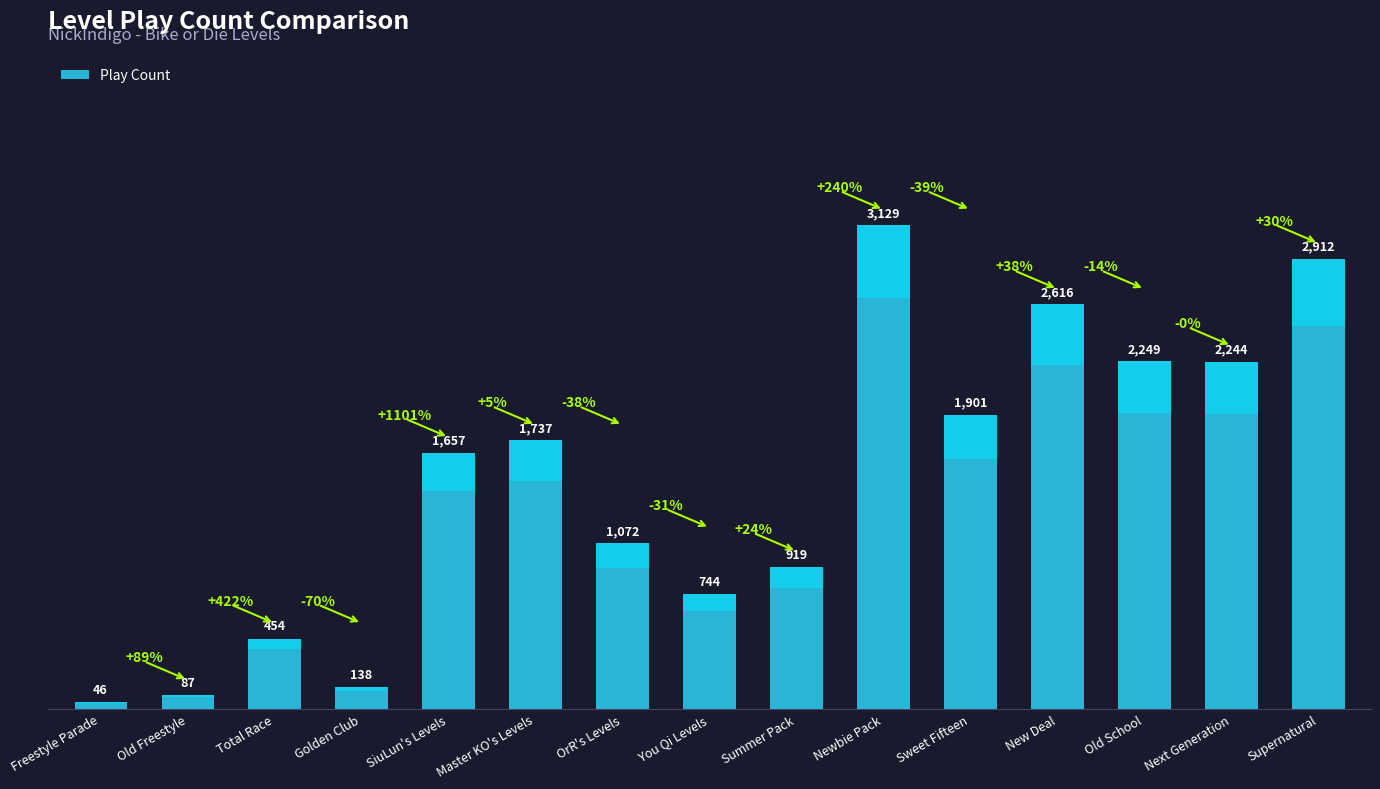

Rank the categories by value from highest to lowest.

Newbie Pack, Supernatural, New Deal, Old School, Next Generation, Sweet Fifteen, Master KO's Levels, SiuLun's Levels, OrR's Levels, Summer Pack, You Qi Levels, Total Race, Golden Club, Old Freestyle, Freestyle Parade